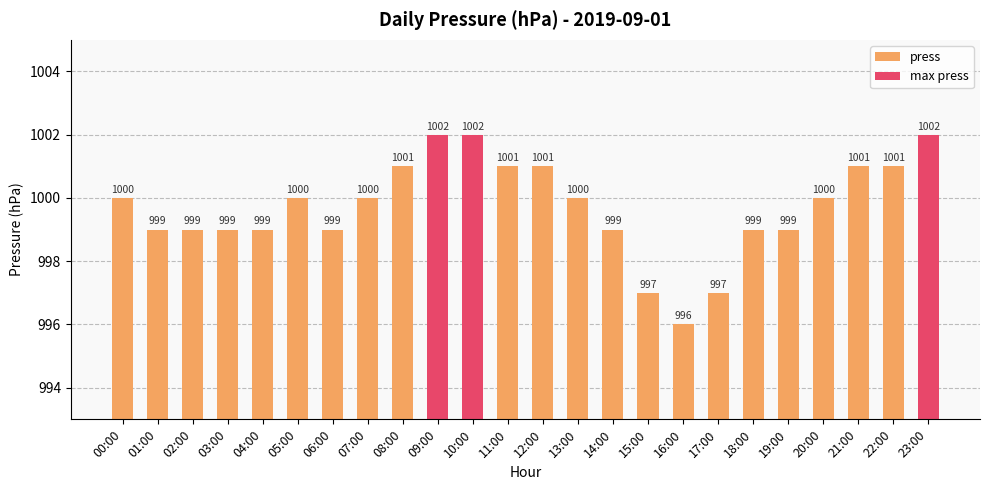

Count the values in the range 999 to 1001.

18